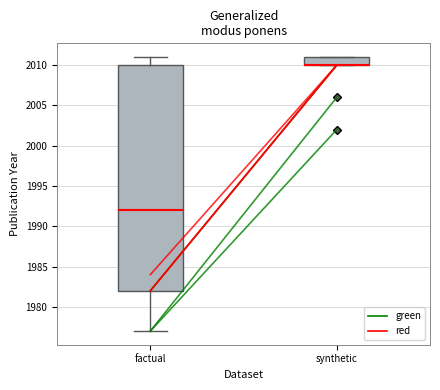

Reading left to right, read every box against the y-axis: the position of its median line, the range the box covers, and the ends of its whiskers. The values are not printed on the chart, so give them approximately, as read against the axis.

factual: median 1992, box 1982 to 2010, whiskers 1977 to 2011
synthetic: median 2010 (drawn on the box's lower edge), box 2010 to 2011, whiskers 2010 to 2011